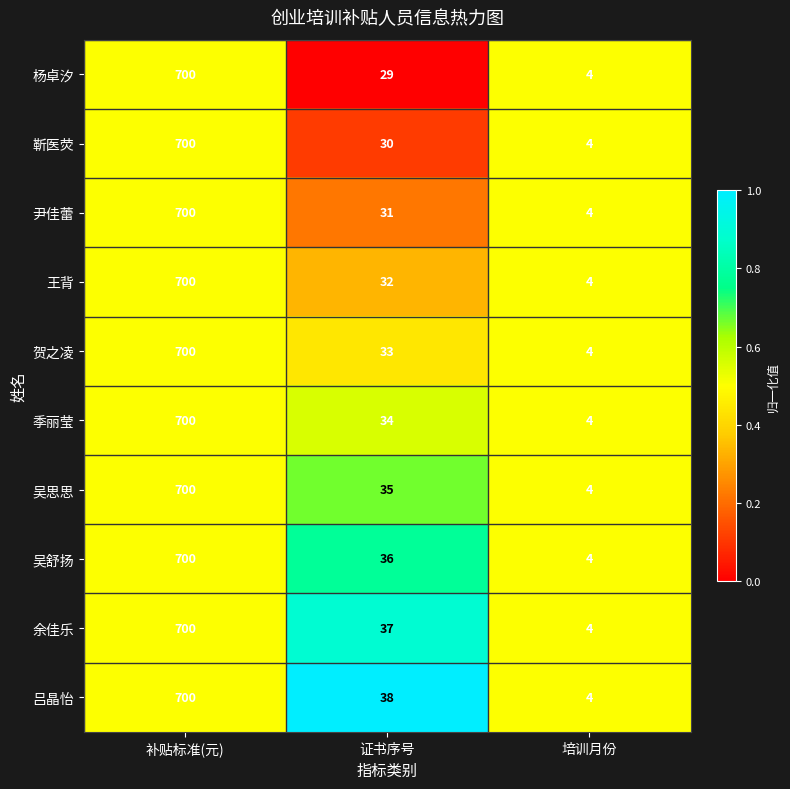

How many distinct data groups are displayed?

10